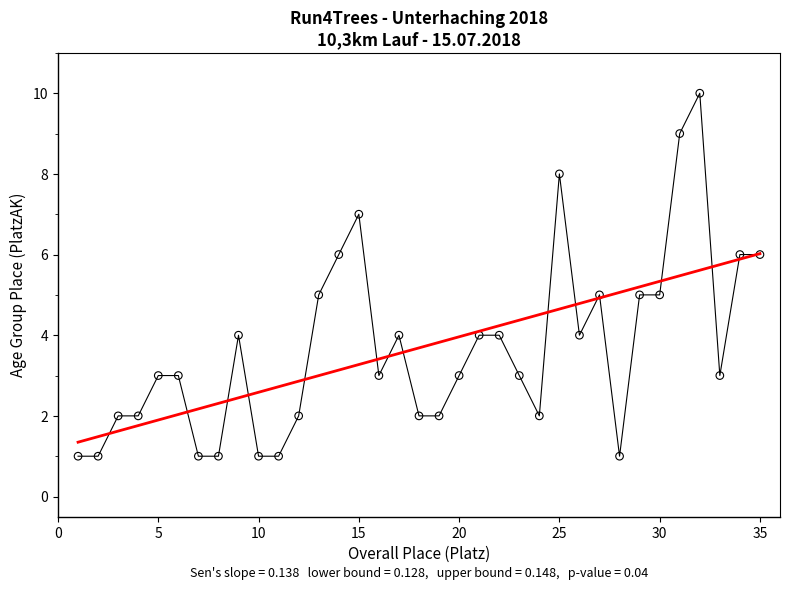

What is the range of Y values (max minus min)?

9